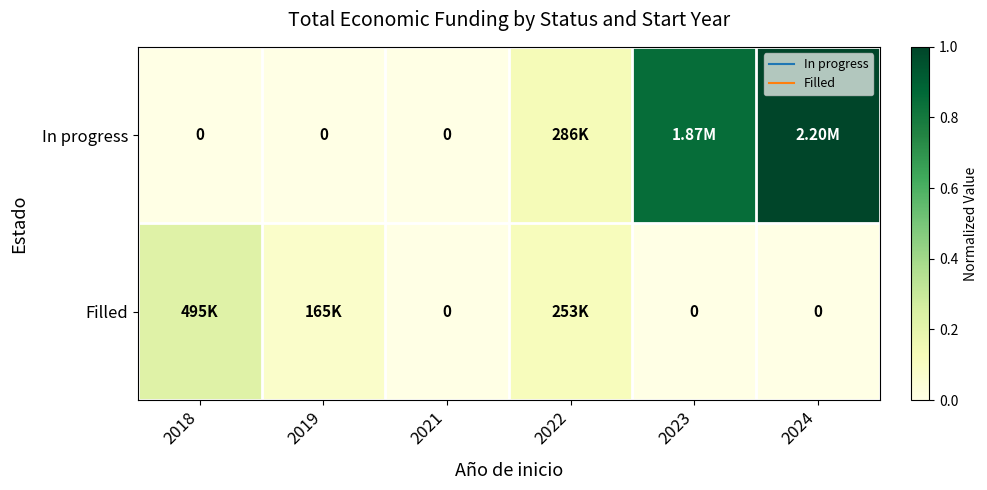

What is the average value of the In progress series?

0.3